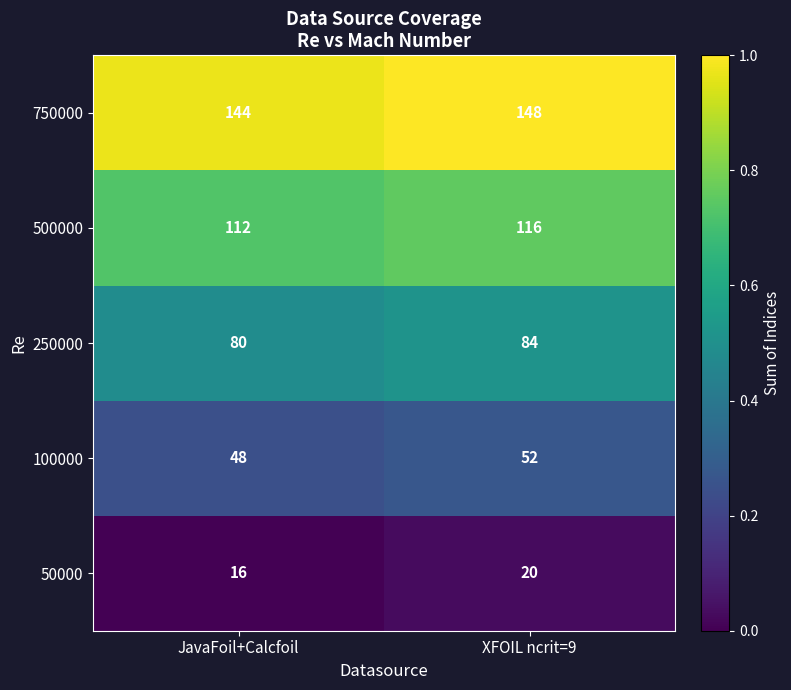

What is the difference between the 750000 values at JavaFoil+Calcfoil and XFOIL ncrit=9?

4